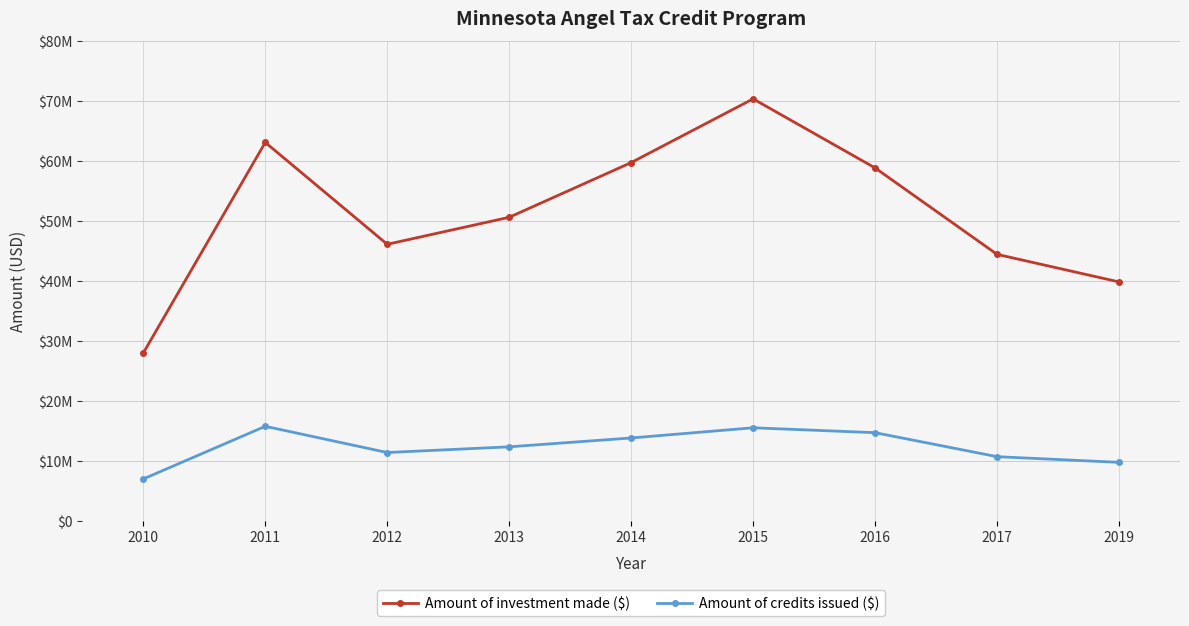

At which label does Amount of investment made ($) reach its peak?

2015